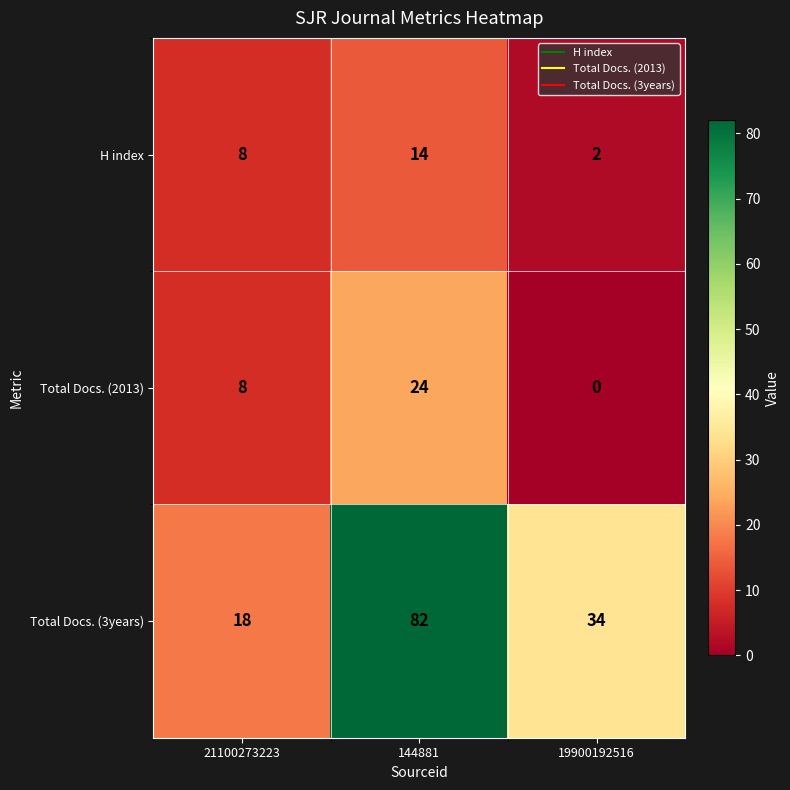

List the series in order of their peak value, lowest first.

H index, Total Docs. (2013), Total Docs. (3years)